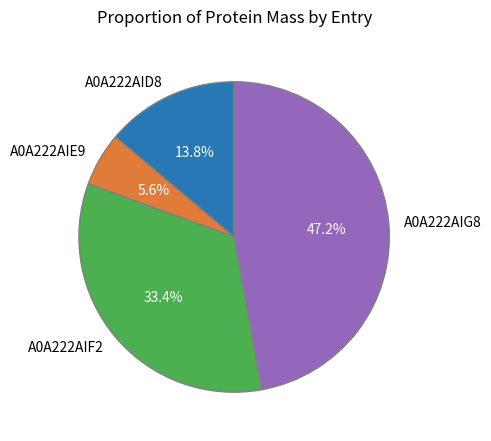

How much of the chart is everything except A0A222AID8?

86.2%